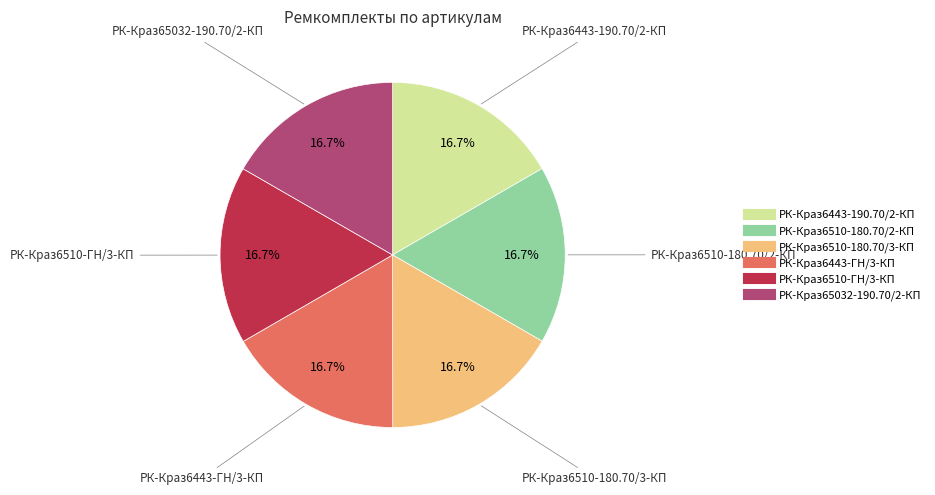

How many segments does this pie chart have?

6